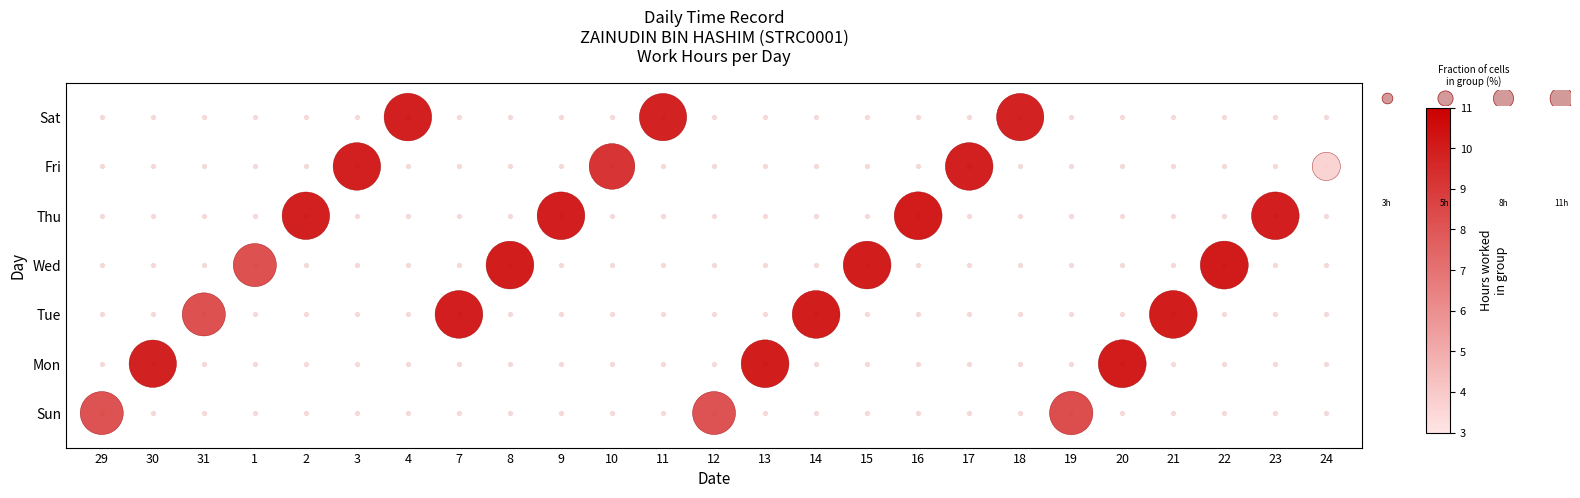

Which has a higher value, 7 or 21?

7